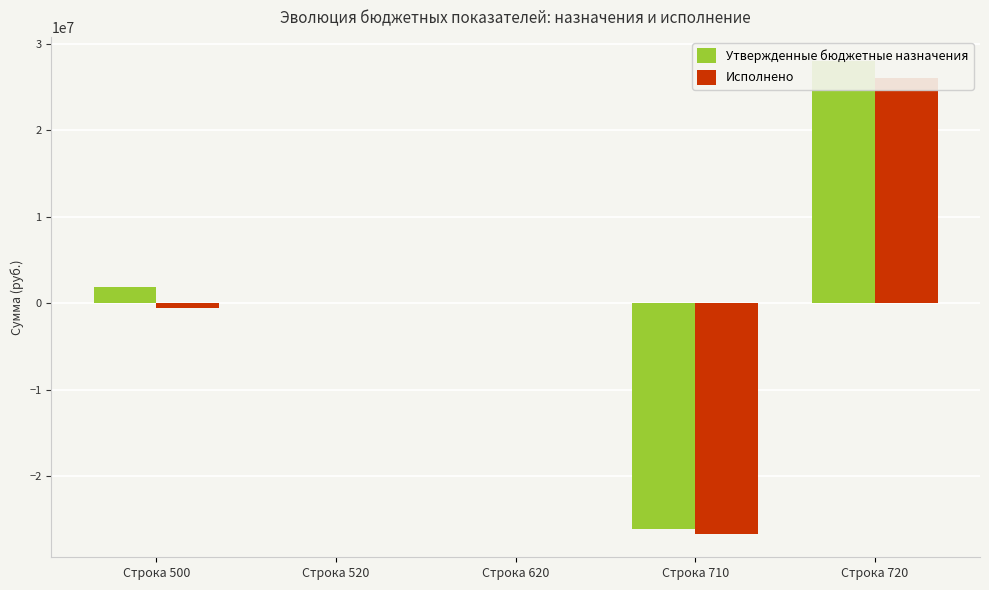

Reading left to right, what are all the values shown in this chart?

Утвержденные бюджетные назначения: Строка 500=1876493.0	Строка 520=0.0	Строка 620=0.0	Строка 710=-26194461.5	Строка 720=28070954.5
Исполнено: Строка 500=-617907.8	Строка 520=0.0	Строка 620=0.0	Строка 710=-26671997.2	Строка 720=26054089.4